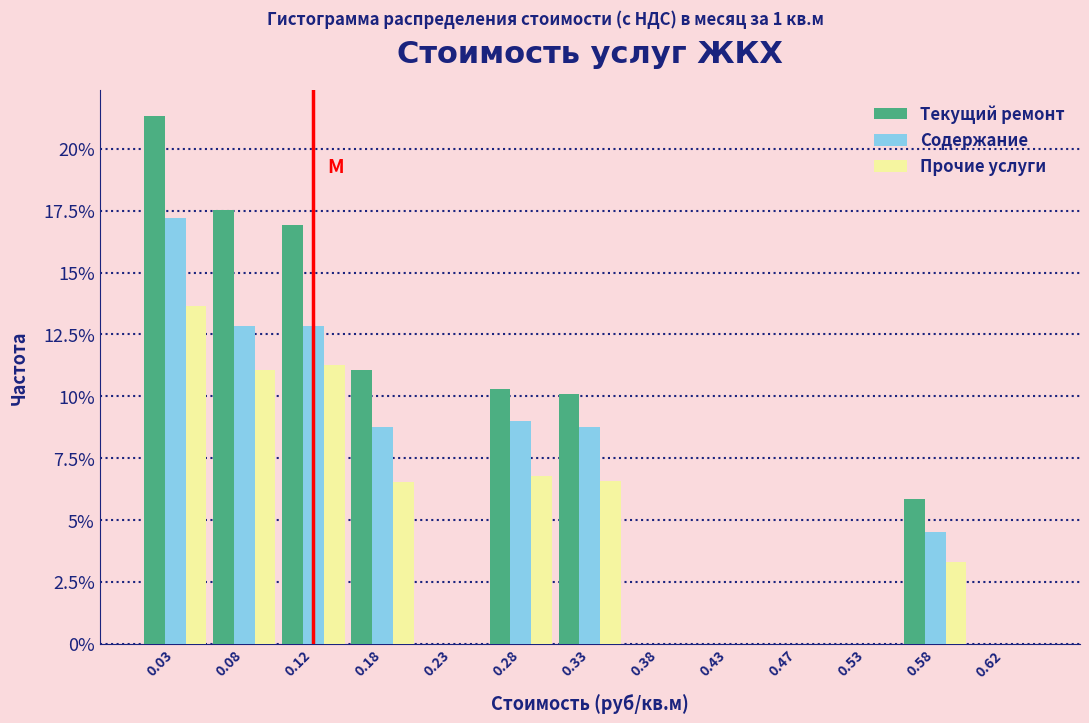

In the Прочие услуги series, which range on the x-axis has the tallest bar?

0.00 to 0.05